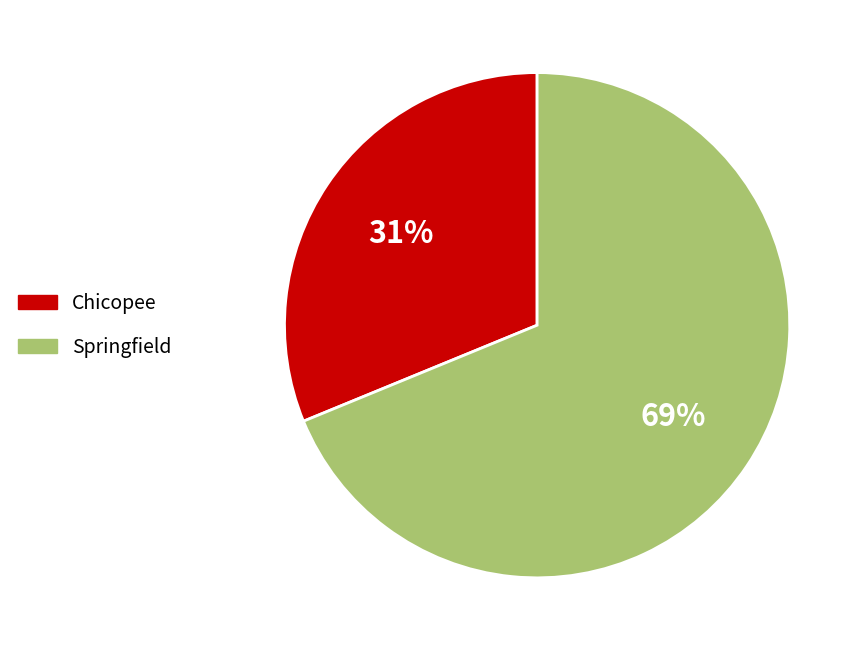

The Springfield slice represents 63% of the pie. True or false?

False